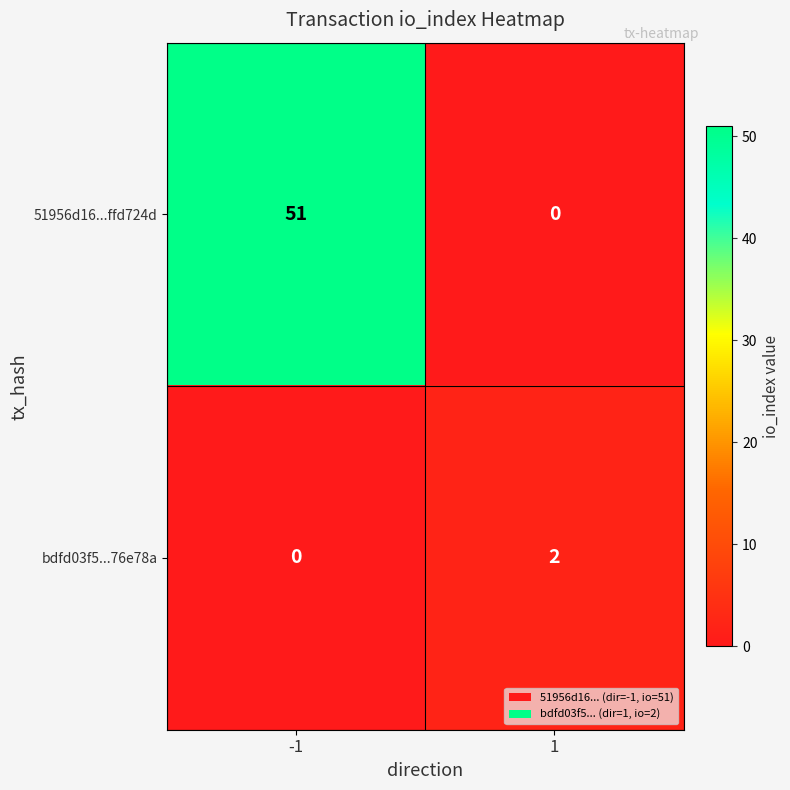

List the series in order of their peak value, lowest first.

bdfd03f5...76e78a, 51956d16...ffd724d